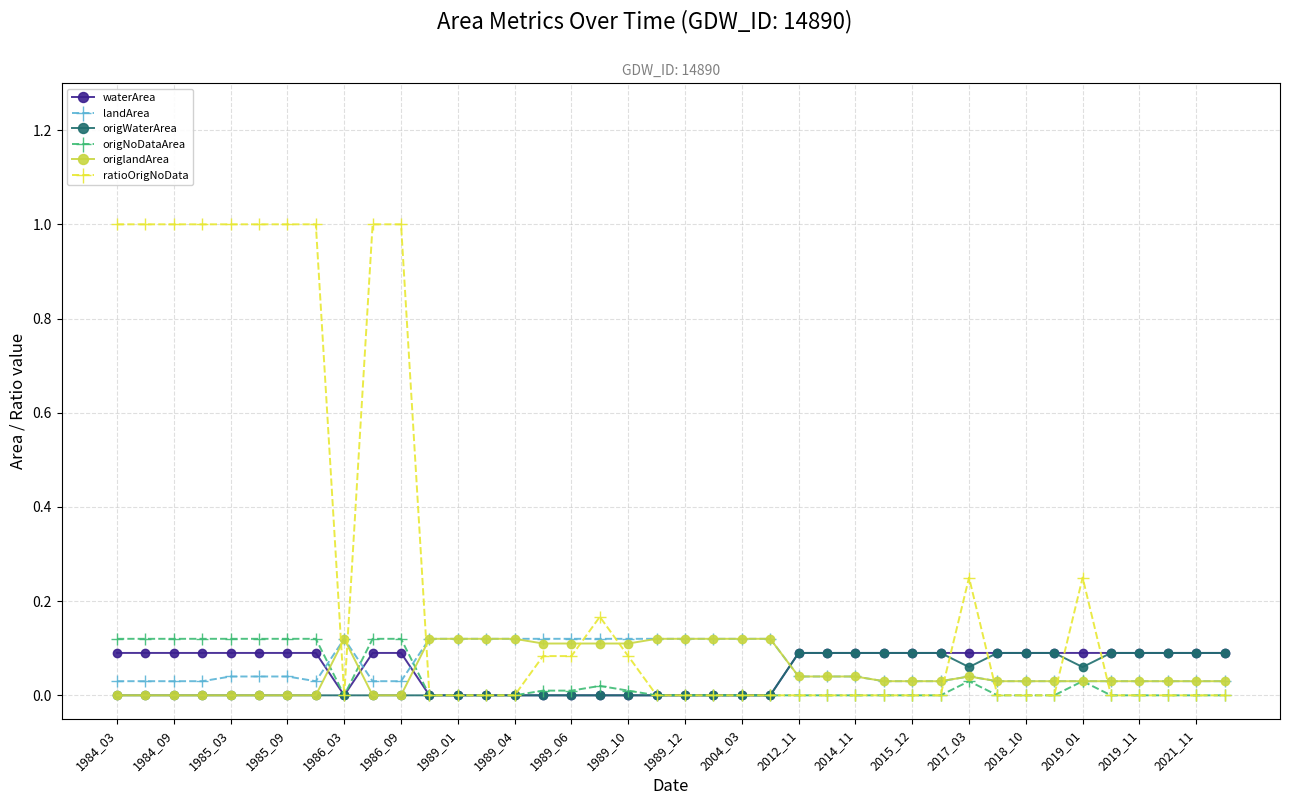

At how many categories does at least one series exceed 0?

40